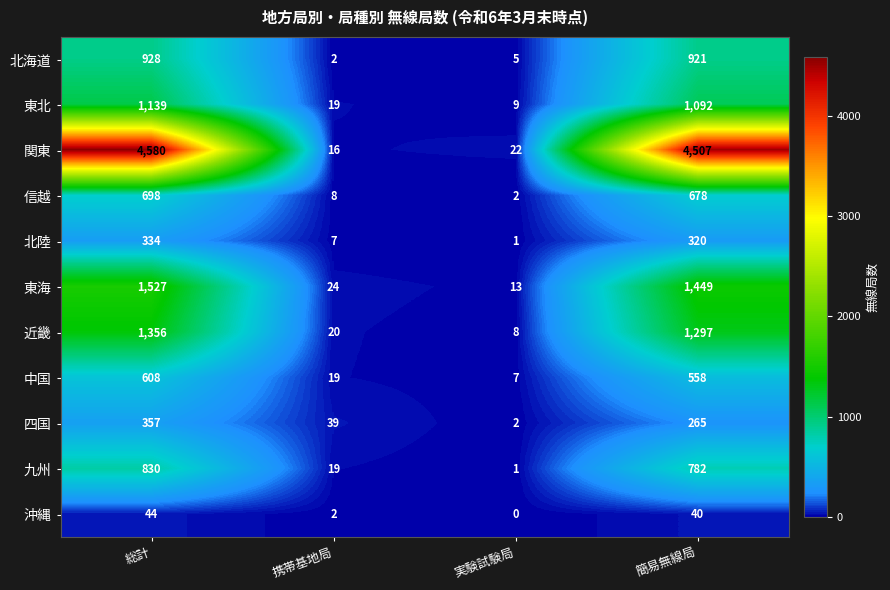

What is the spread (max minus min) of values at 携帯基地局?

37